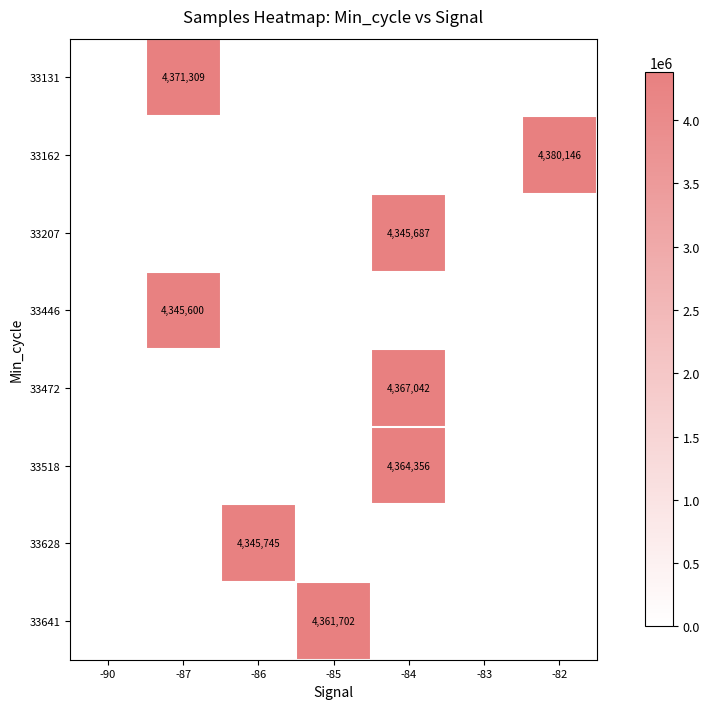

True or false: 33641 has a value of 4361702 at -85.

True